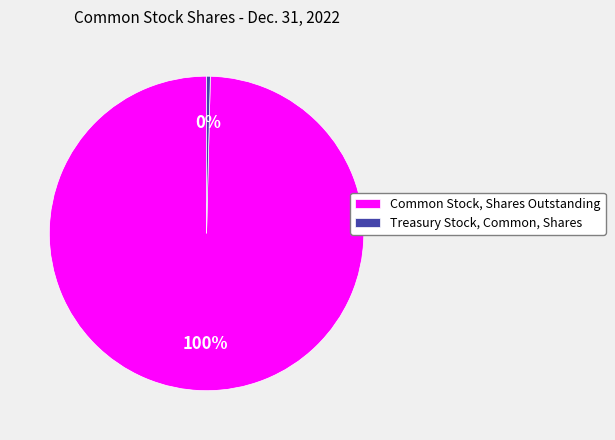

Is the sum of Treasury Stock, Common, Shares and Common Stock, Shares Outstanding greater than half?

Yes